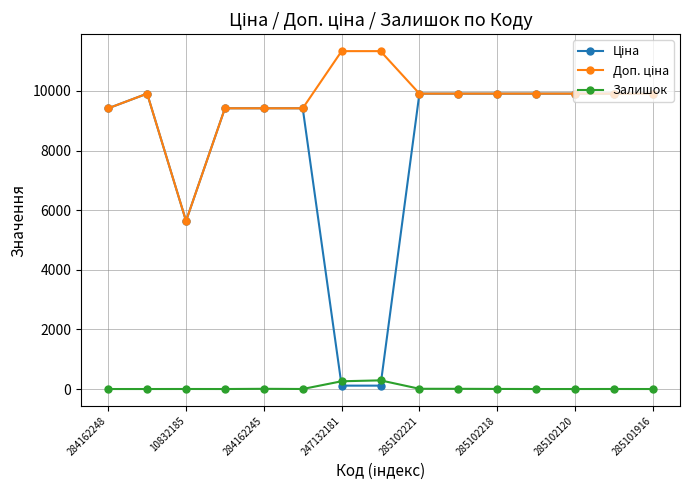

At how many categories does at least one series exceed 2599?

15